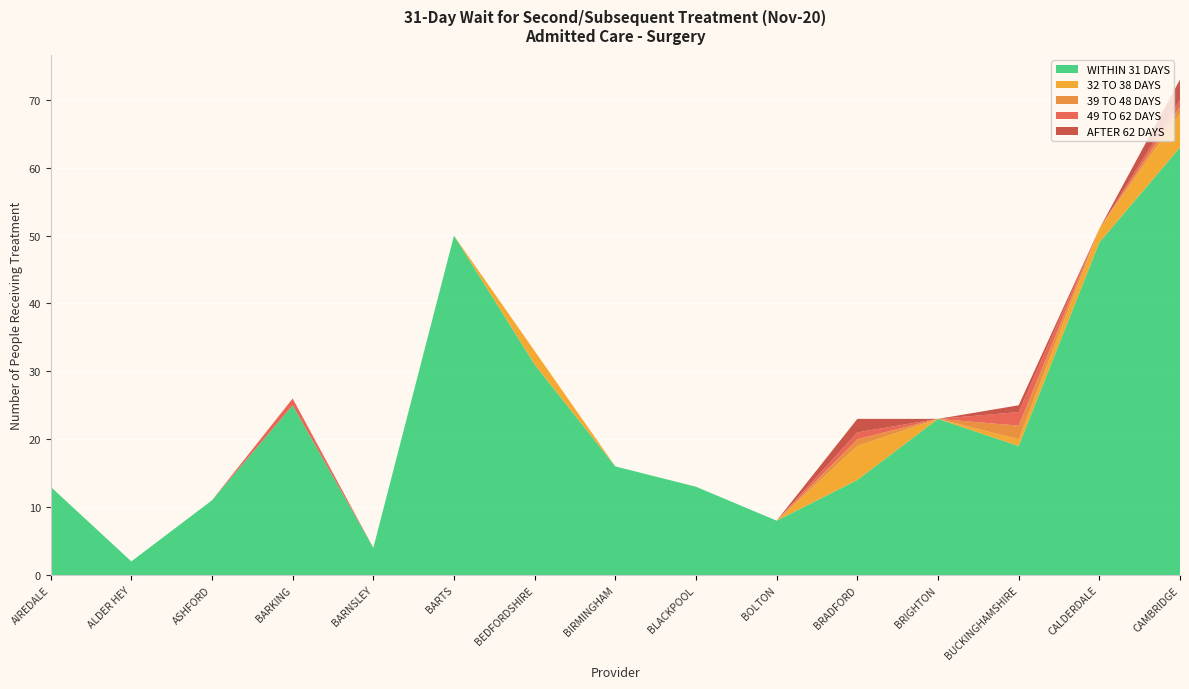

Reading left to right, extract all data points from this chart.

WITHIN 31 DAYS: AIREDALE=13	ALDER HEY=2	ASHFORD=11	BARKING=25	BARNSLEY=4	BARTS=50	BEDFORDSHIRE=31	BIRMINGHAM=16	BLACKPOOL=13	BOLTON=8	BRADFORD=14	BRIGHTON=23	BUCKINGHAMSHIRE=19	CALDERDALE=49	CAMBRIDGE=63
32 TO 38 DAYS: AIREDALE=0	ALDER HEY=0	ASHFORD=0	BARKING=0	BARNSLEY=0	BARTS=0	BEDFORDSHIRE=2	BIRMINGHAM=0	BLACKPOOL=0	BOLTON=0	BRADFORD=5	BRIGHTON=0	BUCKINGHAMSHIRE=1	CALDERDALE=2	CAMBRIDGE=5
39 TO 48 DAYS: AIREDALE=0	ALDER HEY=0	ASHFORD=0	BARKING=0	BARNSLEY=0	BARTS=0	BEDFORDSHIRE=0	BIRMINGHAM=0	BLACKPOOL=0	BOLTON=0	BRADFORD=1	BRIGHTON=0	BUCKINGHAMSHIRE=2	CALDERDALE=0	CAMBRIDGE=1
49 TO 62 DAYS: AIREDALE=0	ALDER HEY=0	ASHFORD=0	BARKING=1	BARNSLEY=0	BARTS=0	BEDFORDSHIRE=0	BIRMINGHAM=0	BLACKPOOL=0	BOLTON=0	BRADFORD=1	BRIGHTON=0	BUCKINGHAMSHIRE=2	CALDERDALE=0	CAMBRIDGE=1
AFTER 62 DAYS: AIREDALE=0	ALDER HEY=0	ASHFORD=0	BARKING=0	BARNSLEY=0	BARTS=0	BEDFORDSHIRE=0	BIRMINGHAM=0	BLACKPOOL=0	BOLTON=0	BRADFORD=2	BRIGHTON=0	BUCKINGHAMSHIRE=1	CALDERDALE=0	CAMBRIDGE=3